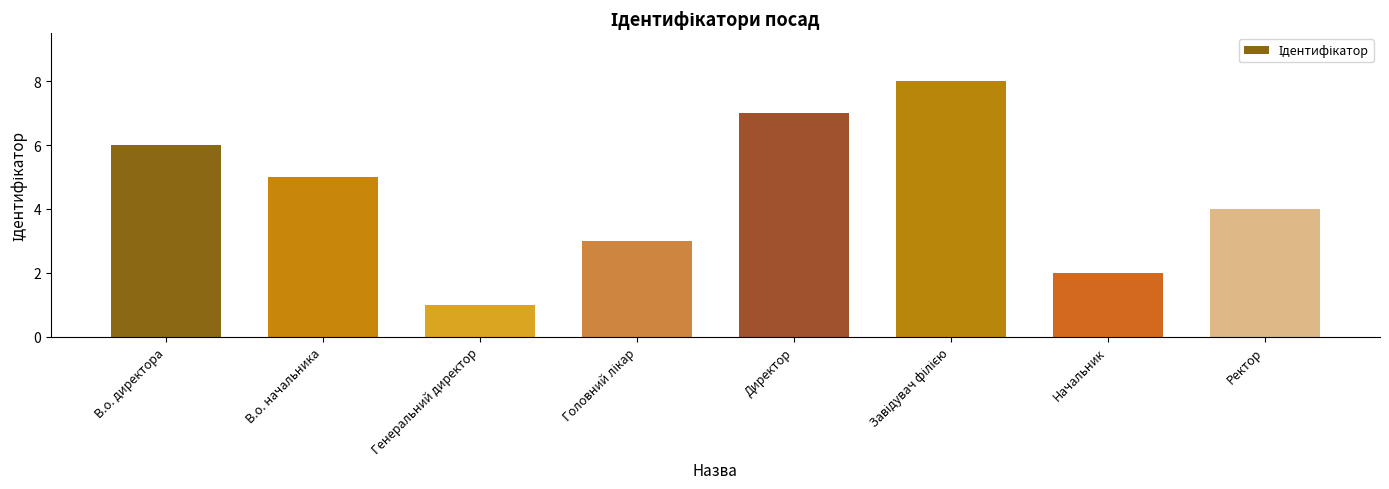

What is the change in value from Генеральний директор to Директор?

+6